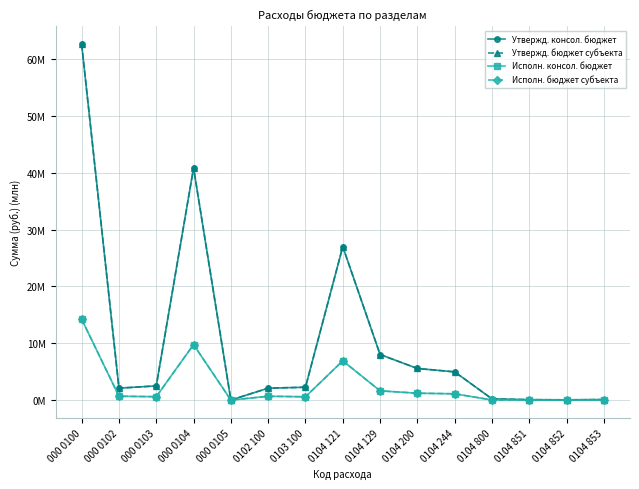

Does the chart have visible grid lines?

Yes